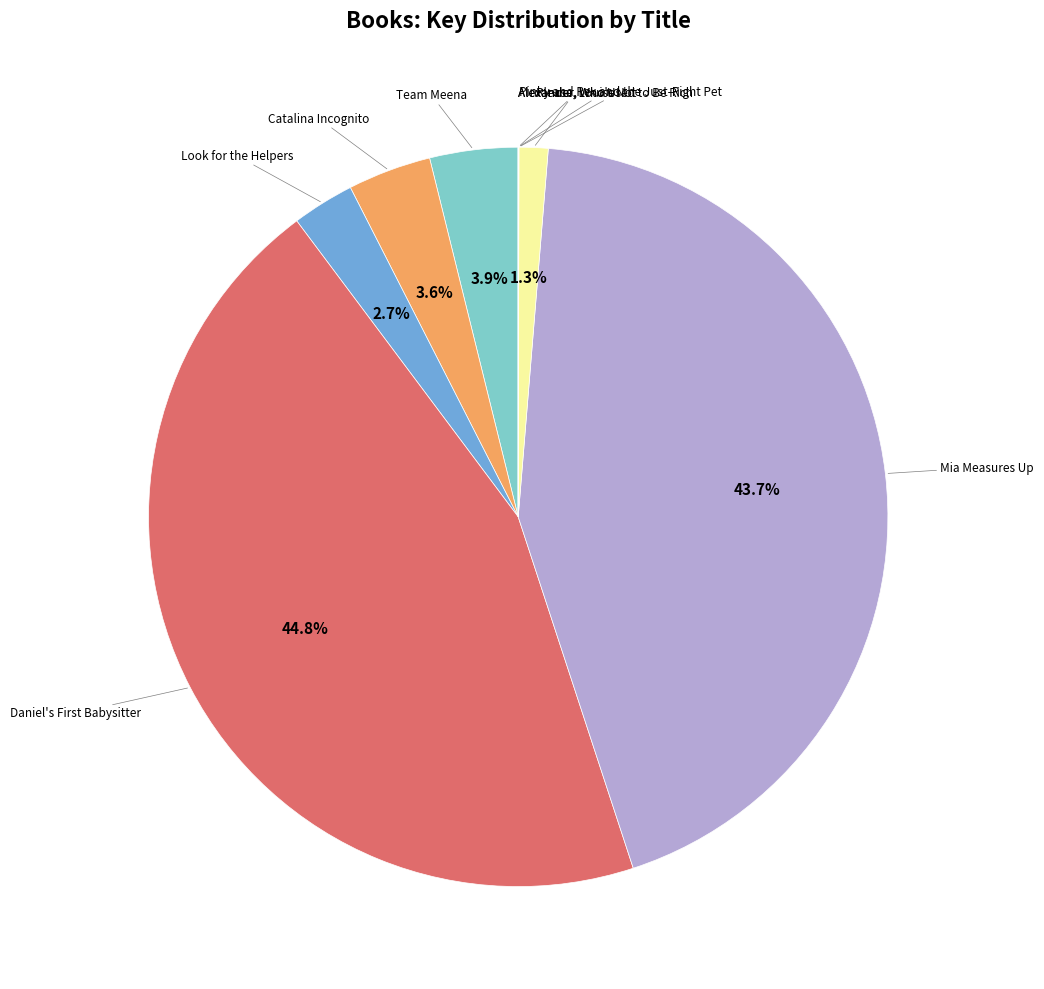

What is the total percentage of Look for the Helpers and Please, Louise?

4.0%